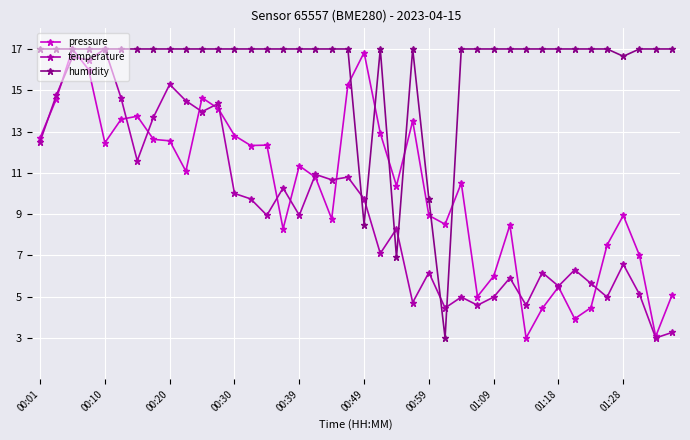

In temperature, how many points are higher than both neighbors (excluding endpoints)?

14